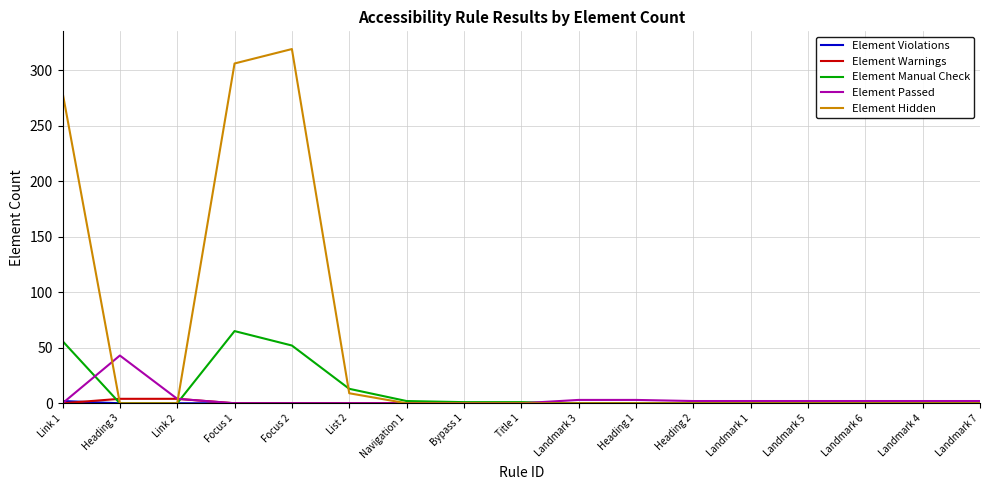

Where is Element Hidden nearest to the value 159?

Link 1